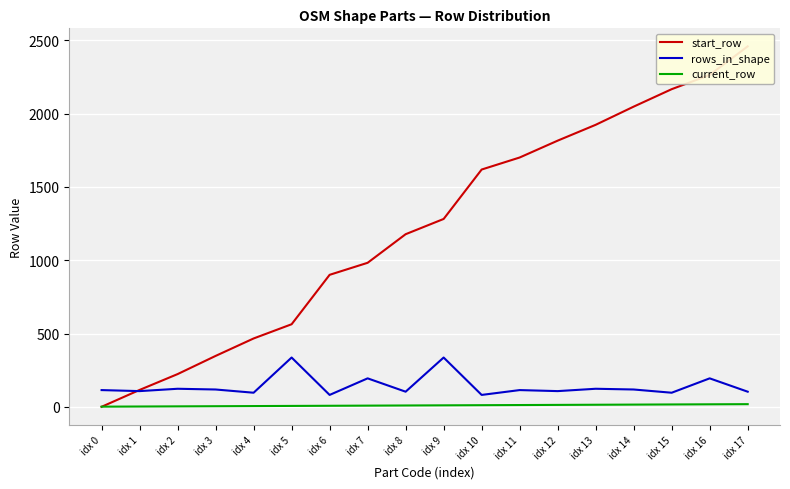

What is the sum of all rows_in_shape values?

2562